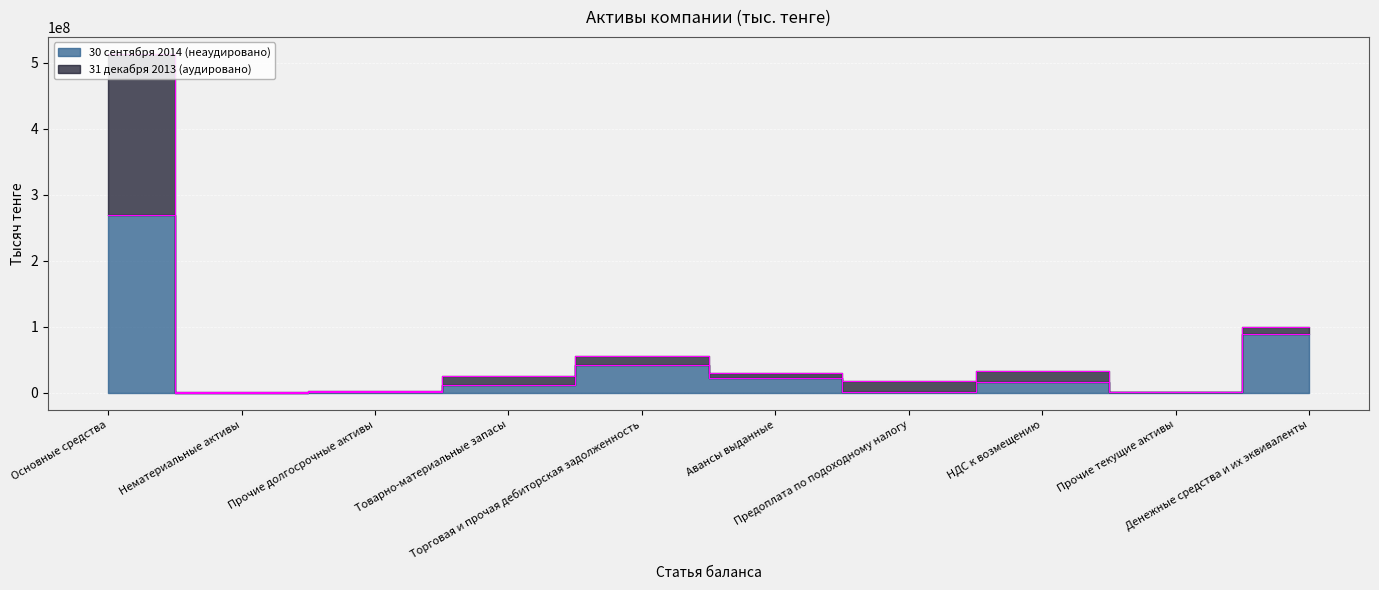

What is the value of the 31 декабря 2013 (аудировано) point at the 6th from the left?

29292725